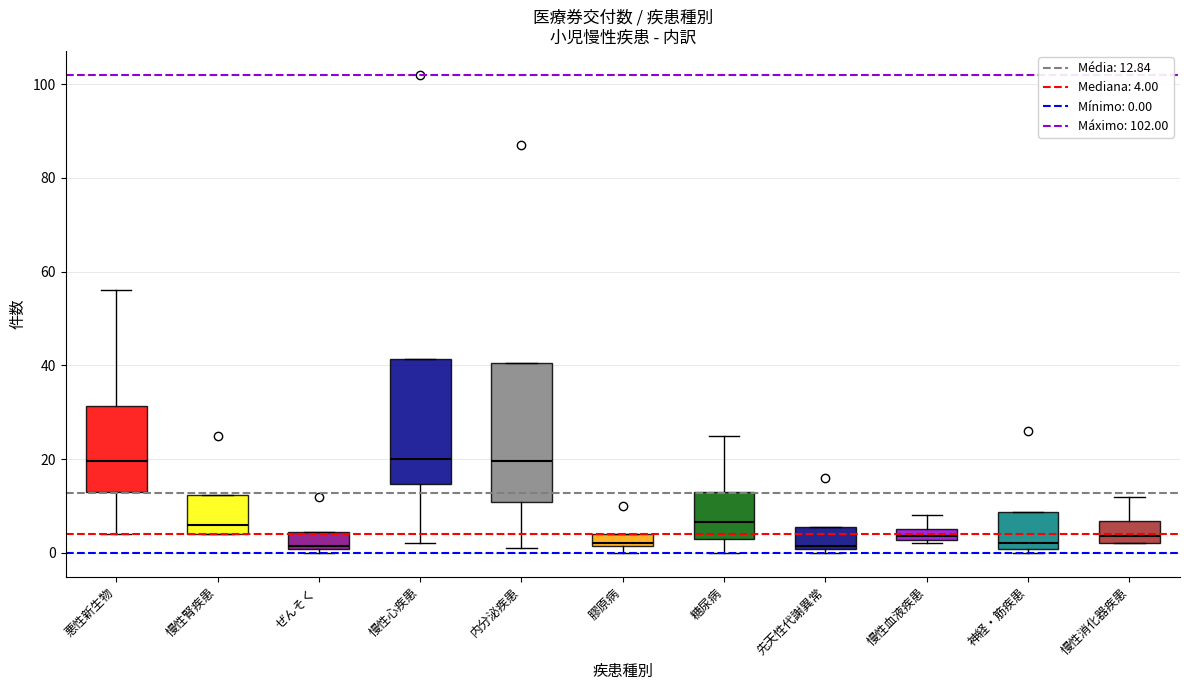

Comparing the boxes themselves (not the whiskers), which one is the tallest?

内分泌疾患